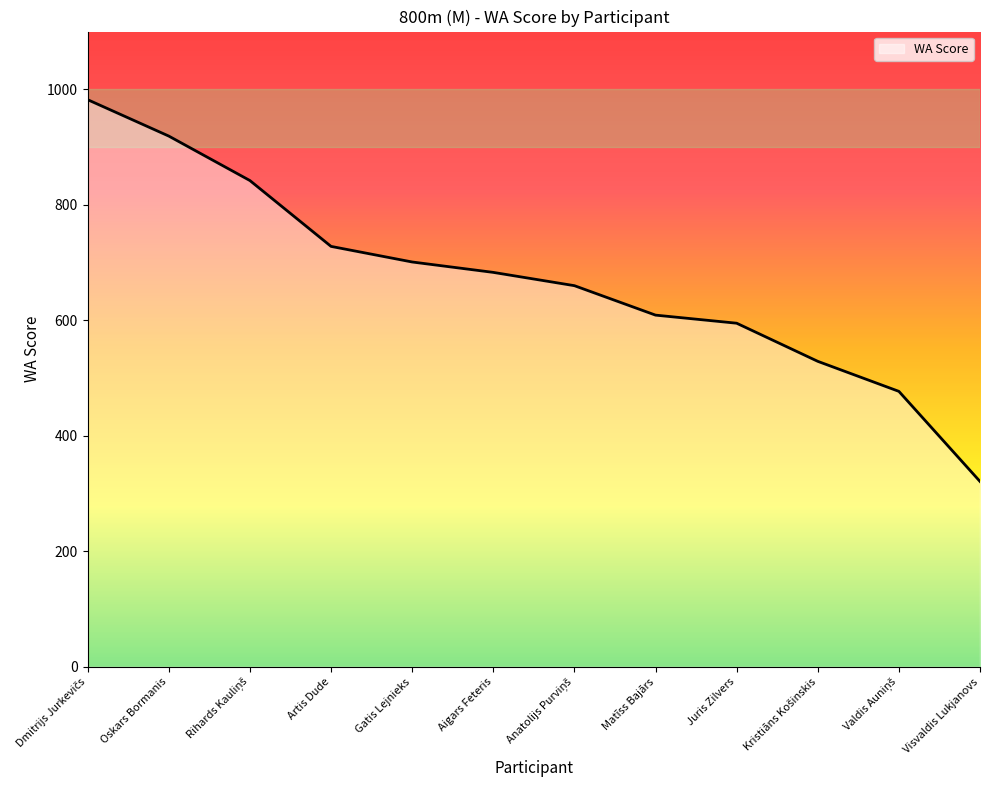

What is the ratio of the value at Matīss Bajārs to the value at Gatis Lejnieks?

0.9